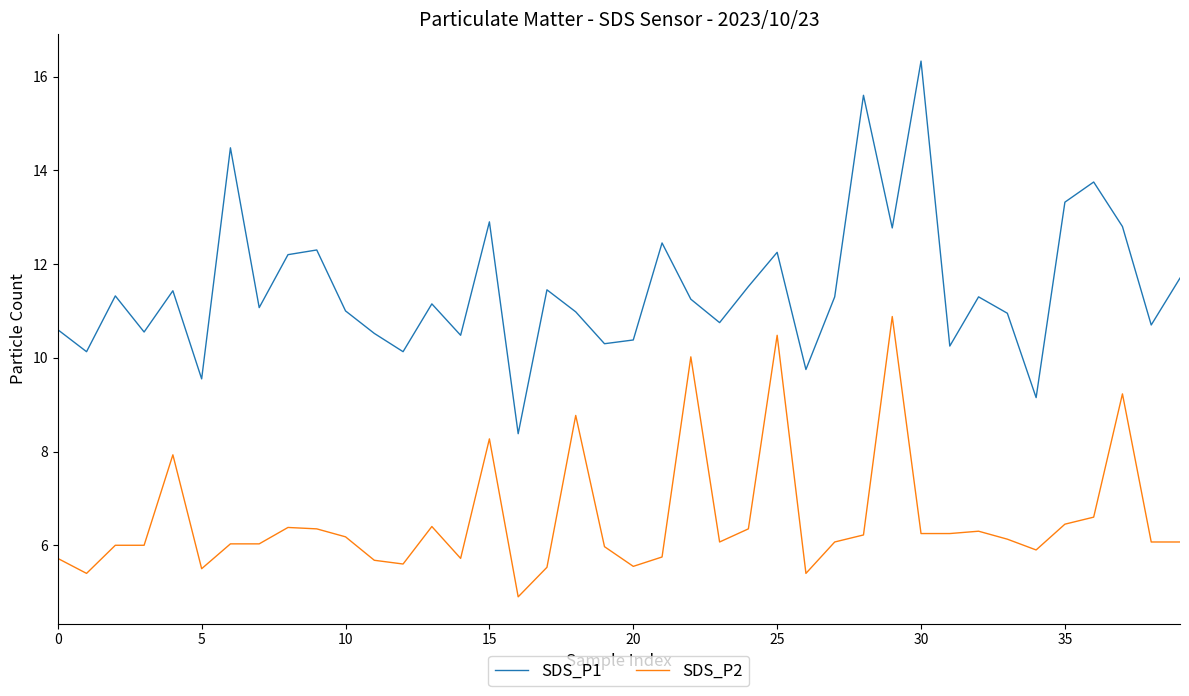

Rank the series by their average value, from lowest to highest.

SDS_P2, SDS_P1